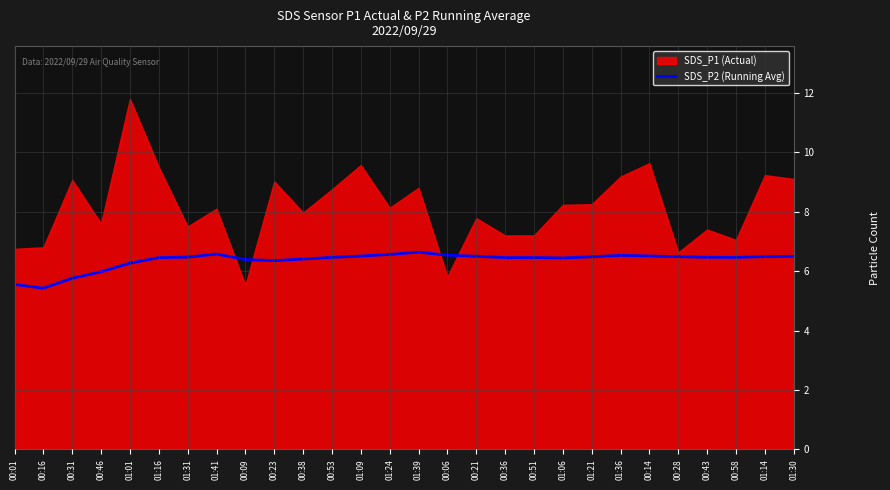

Does the chart display data point markers on the line(s)?

No